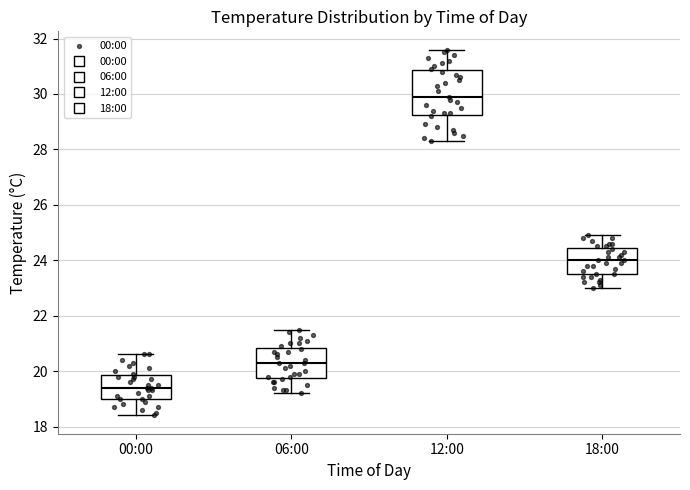

Reading left to right, transcribe this box plot: for each box, give where its median line is, the range the box spans, and where its two whiskers end, as read against the y-axis. The values are not printed on the chart, so give them approximately, as read against the axis.

00:00: median 19.4, box 19.0 to 19.8, whiskers 18.4 to 20.6
06:00: median 20.4, box 19.8 to 20.8, whiskers 19.2 to 21.6
12:00: median 30.0, box 29.2 to 30.8, whiskers 28.4 to 31.6
18:00: median 24.0, box 23.6 to 24.4, whiskers 23.0 to 25.0